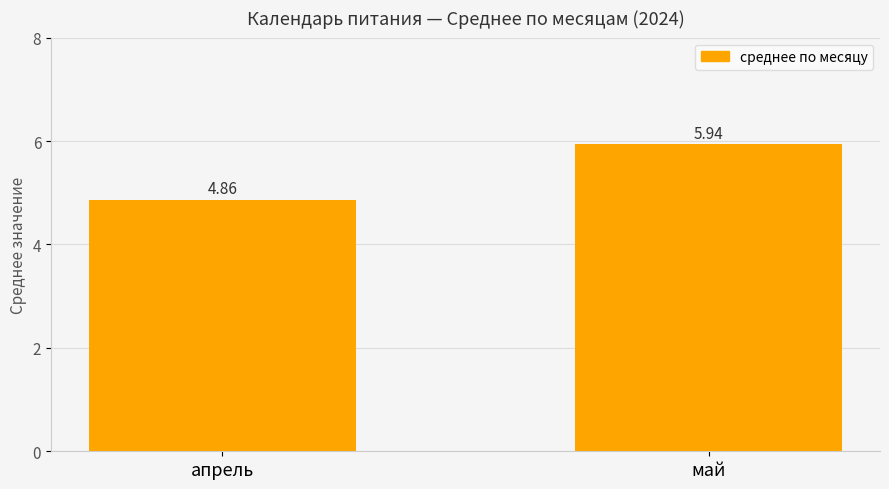

What is the label of the 1st bar from the left?

апрель